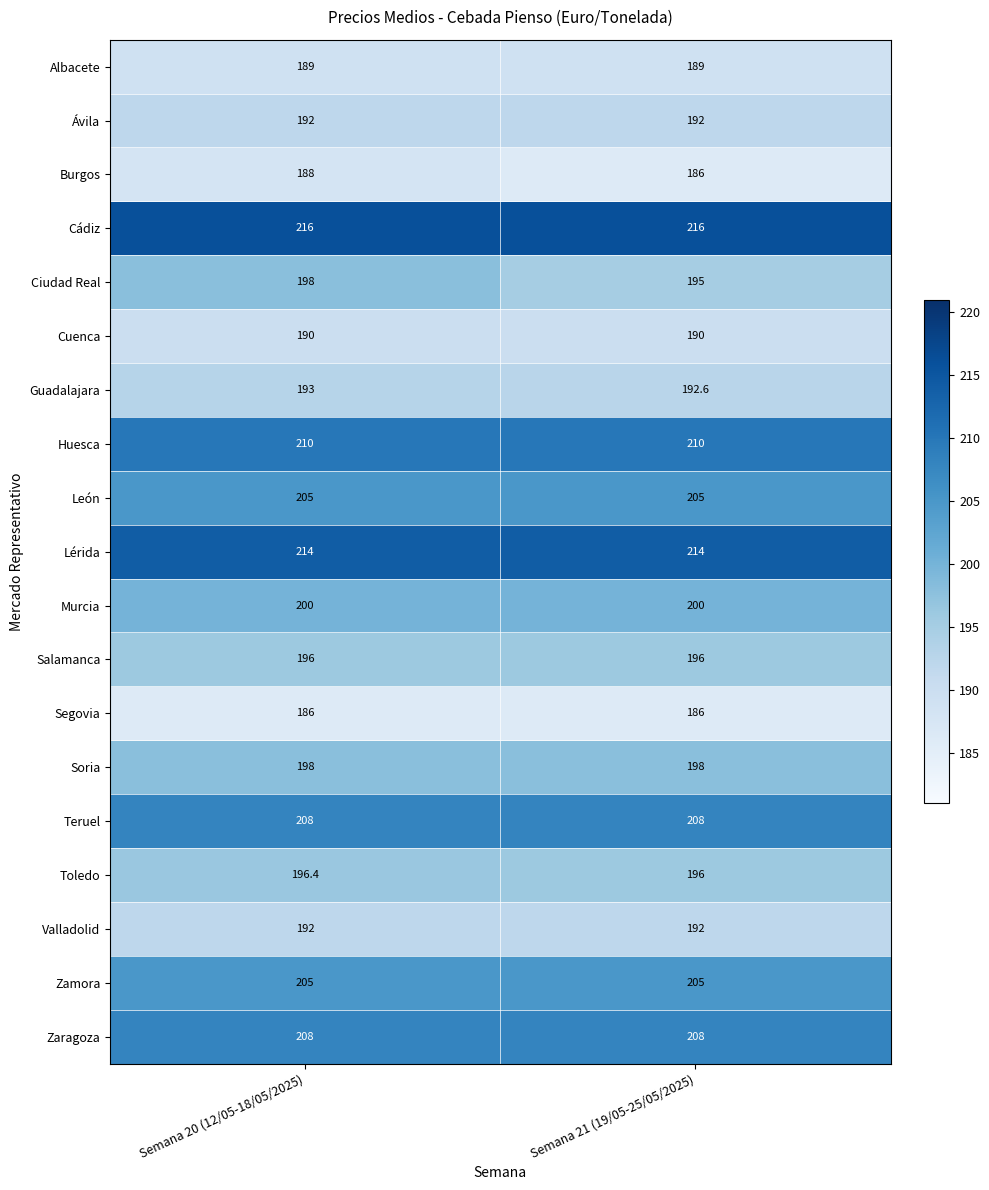

Which series changed the most between Semana 20 (12/05-18/05/2025) and Semana 21 (19/05-25/05/2025)?

Ciudad Real